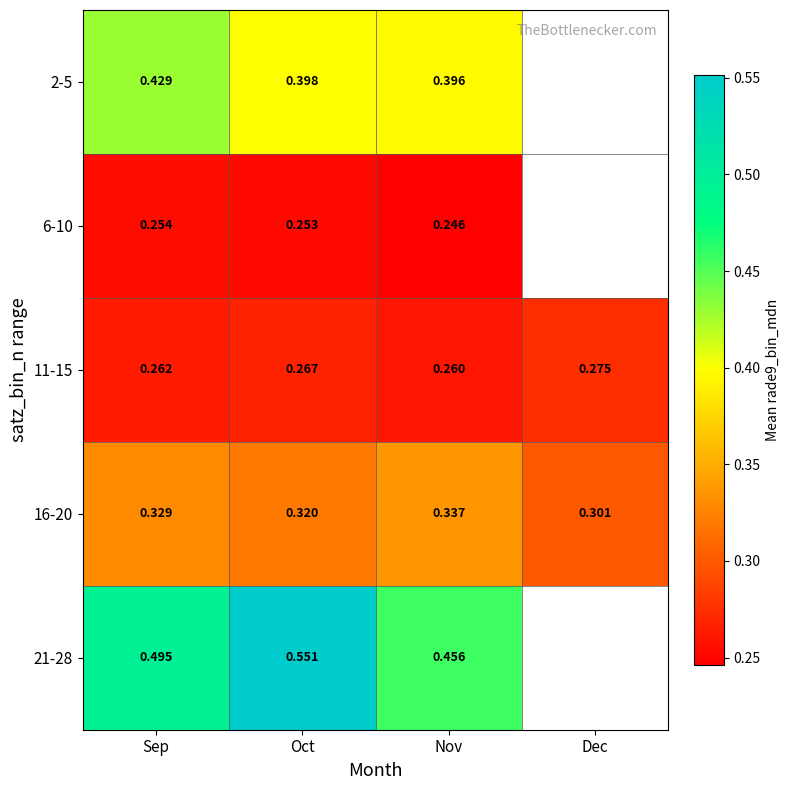

Where is 11-15 nearest to the value 0?

Nov